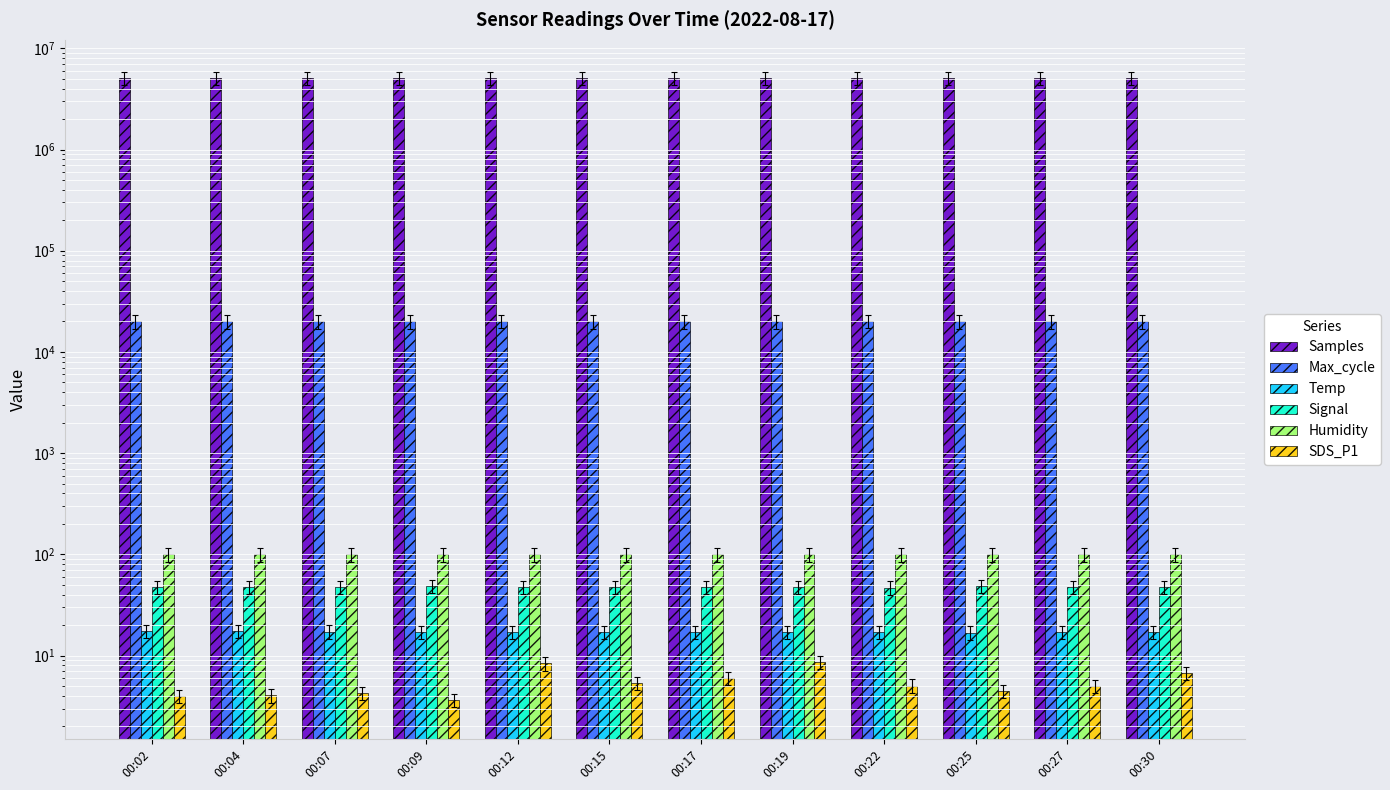

What is the sum of all Signal values?

577.0